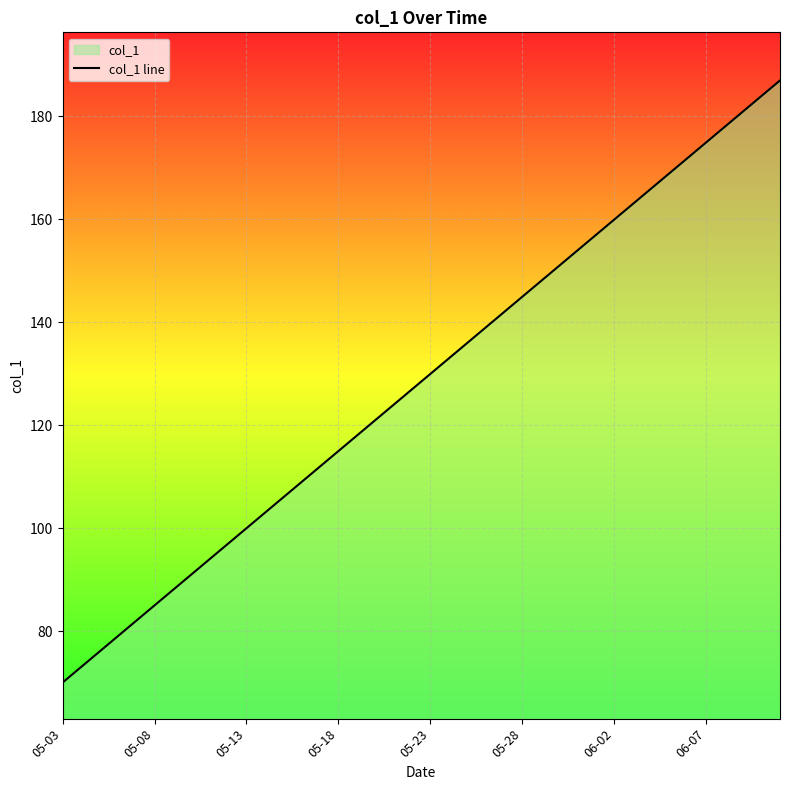

What is the minimum value shown in the chart?

70